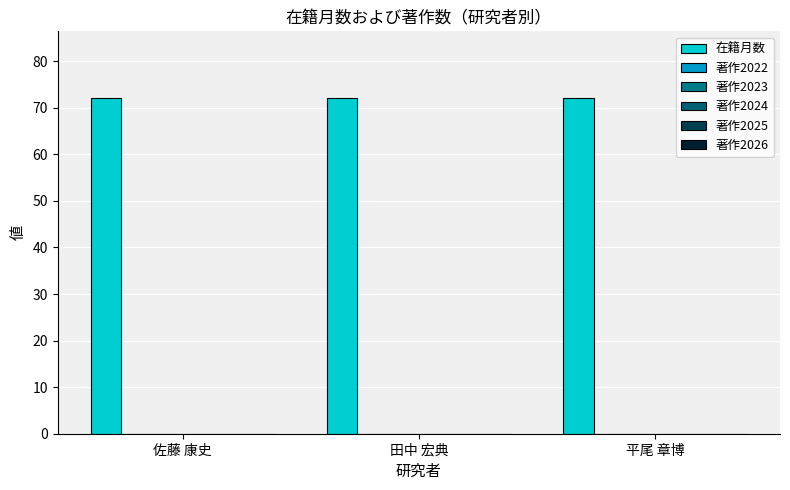

How many distinct data groups are displayed?

6